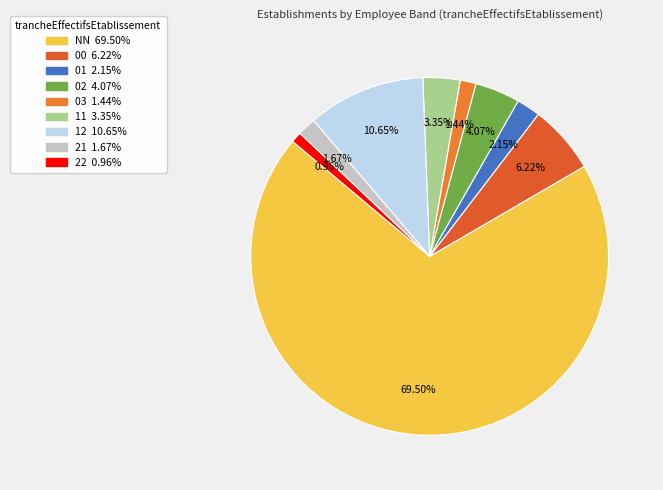

Which slice is the largest?

NN